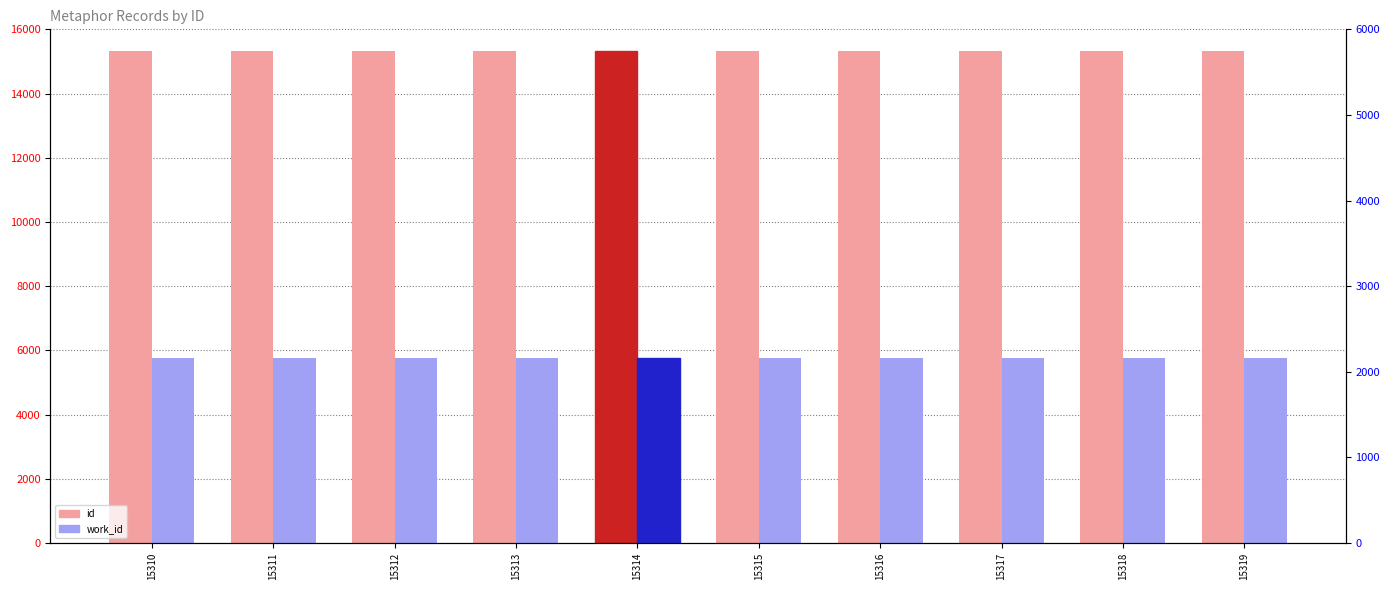

Which series has the largest total across all categories?

id